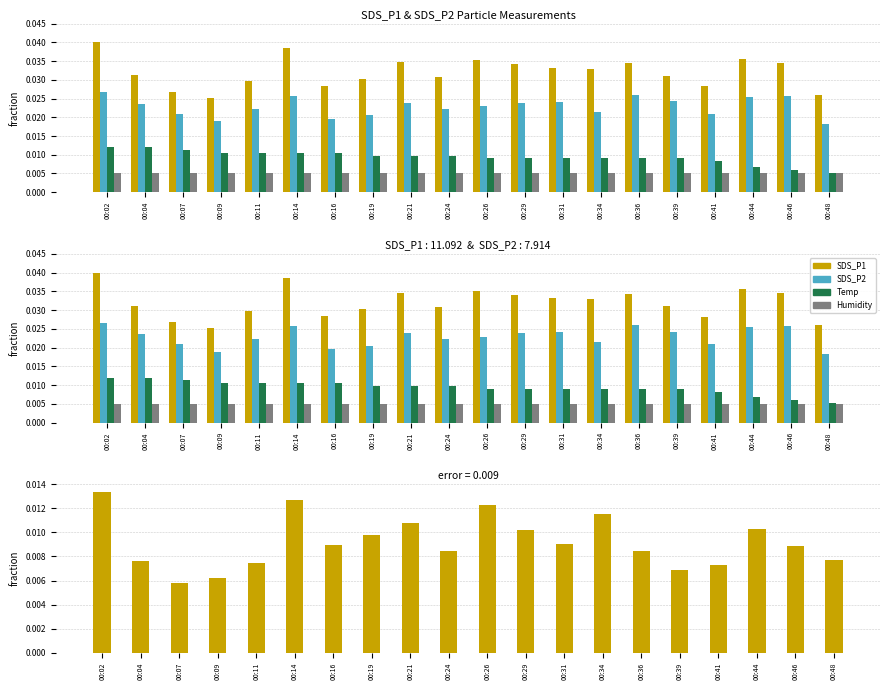

What is the total value across all series at 00:24?

0.1